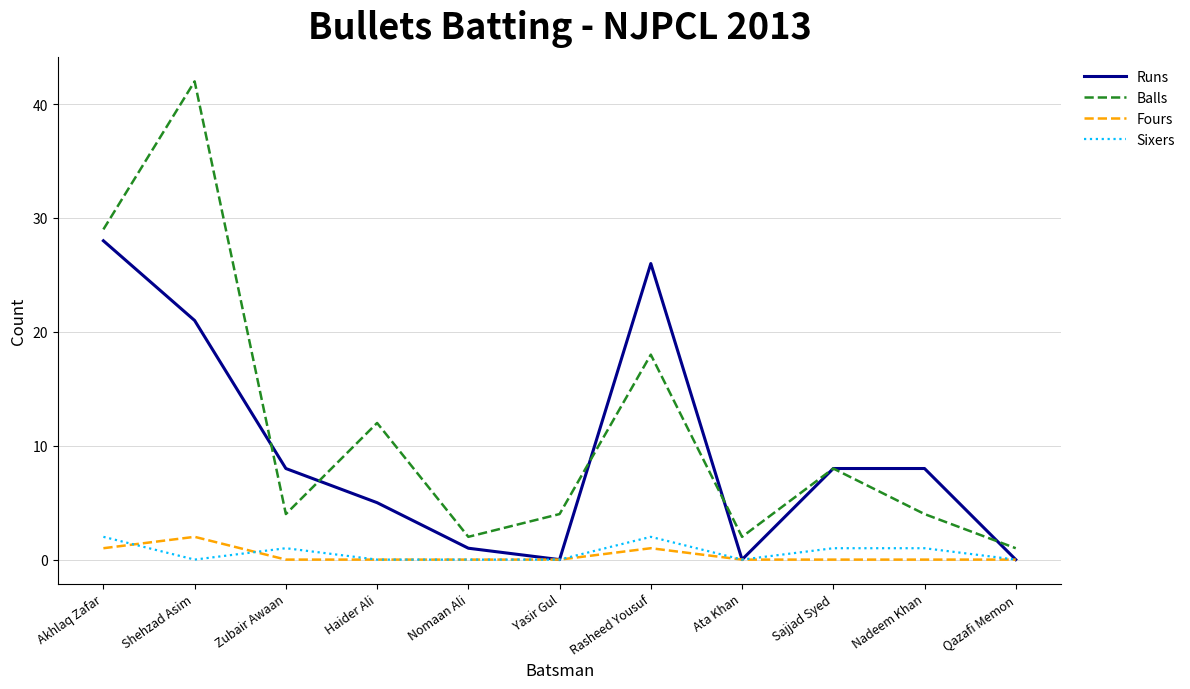

In Runs, how many points are lower than both neighbors (excluding endpoints)?

2